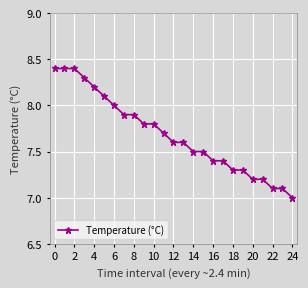

What is the sum of all values?

192.1